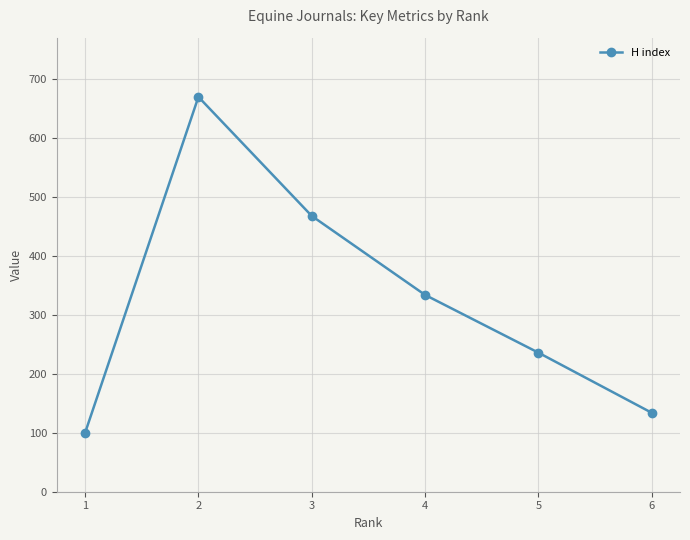

What is the average value?

324